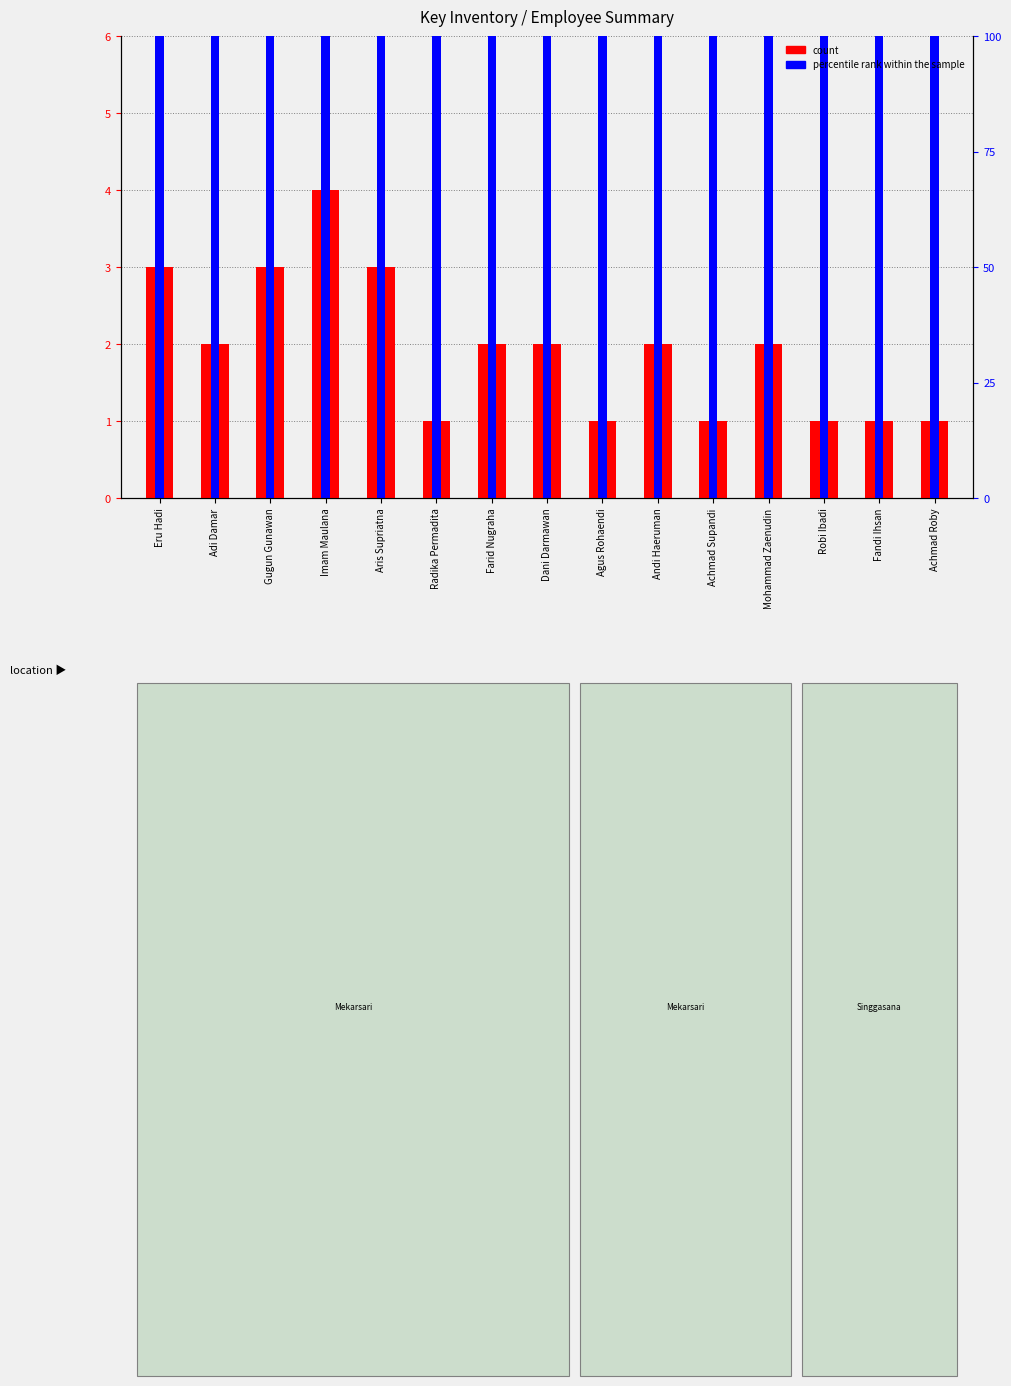

Between Farid Nugraha and Achmad Roby, which series saw the biggest shift?

count